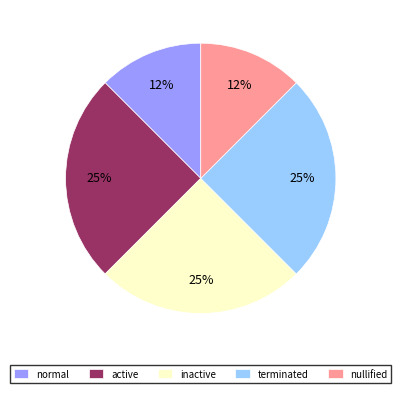

Approximately how many times larger is the value at nullified compared to terminated?

0.5